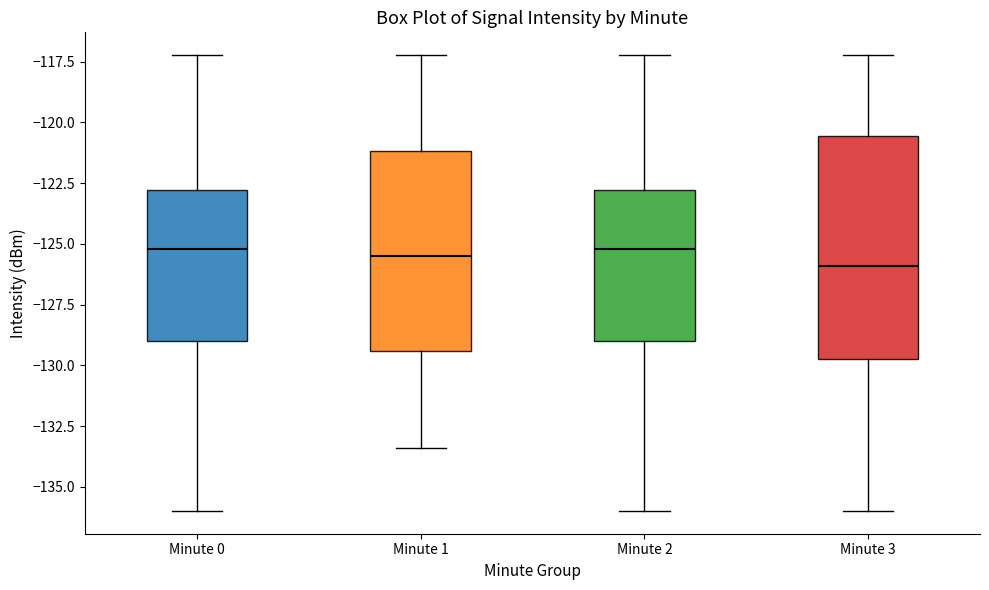

Comparing the boxes themselves (not the whiskers), which one is the tallest?

Minute 3